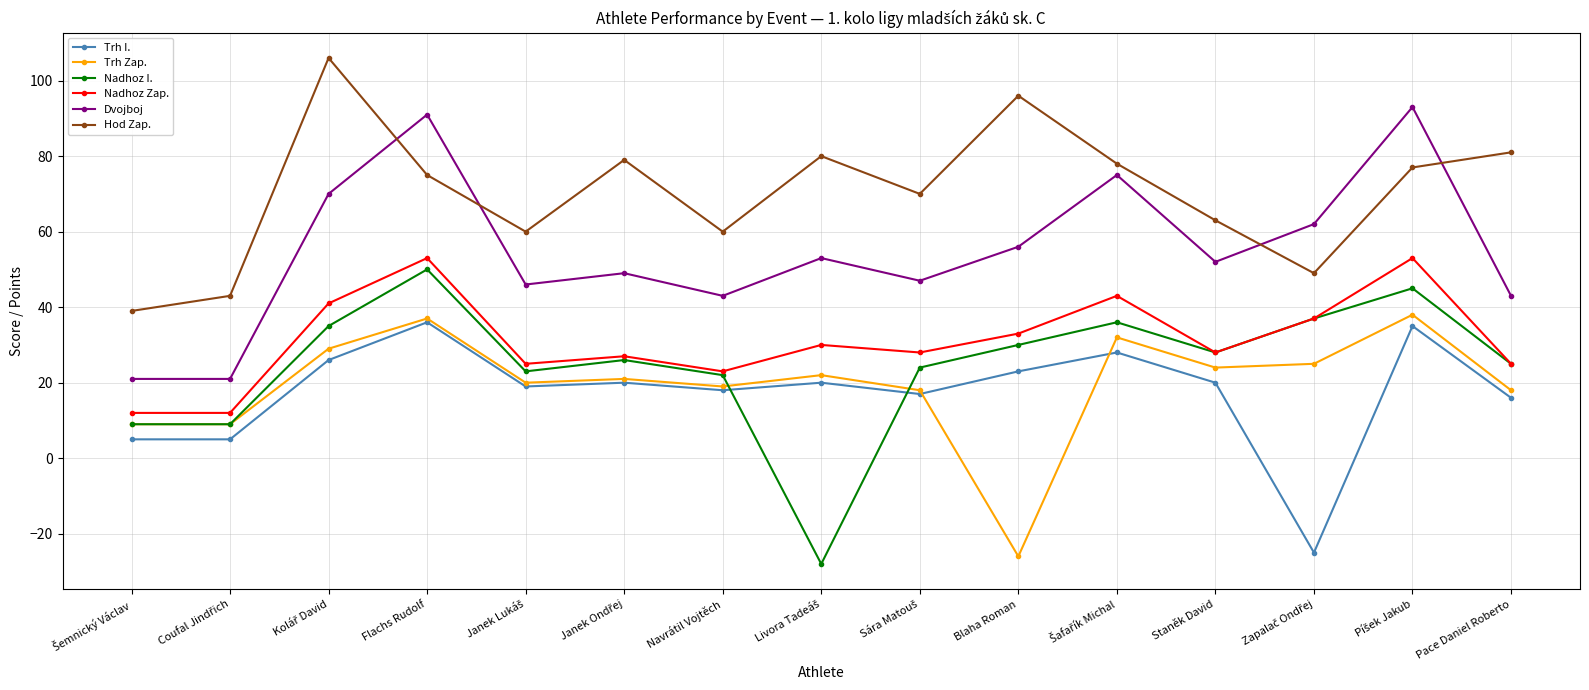

The value of Hod Zap. at Blaha Roman is 164. True or false?

False